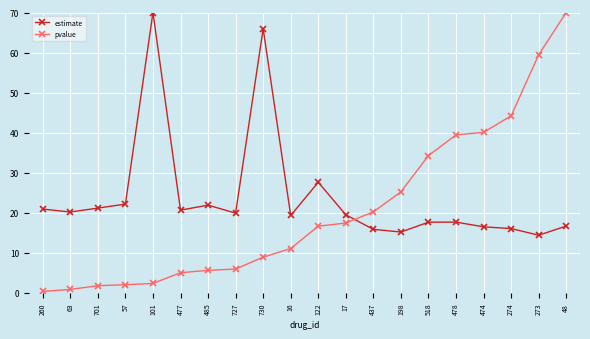

What is the maximum value for estimate?

70.0